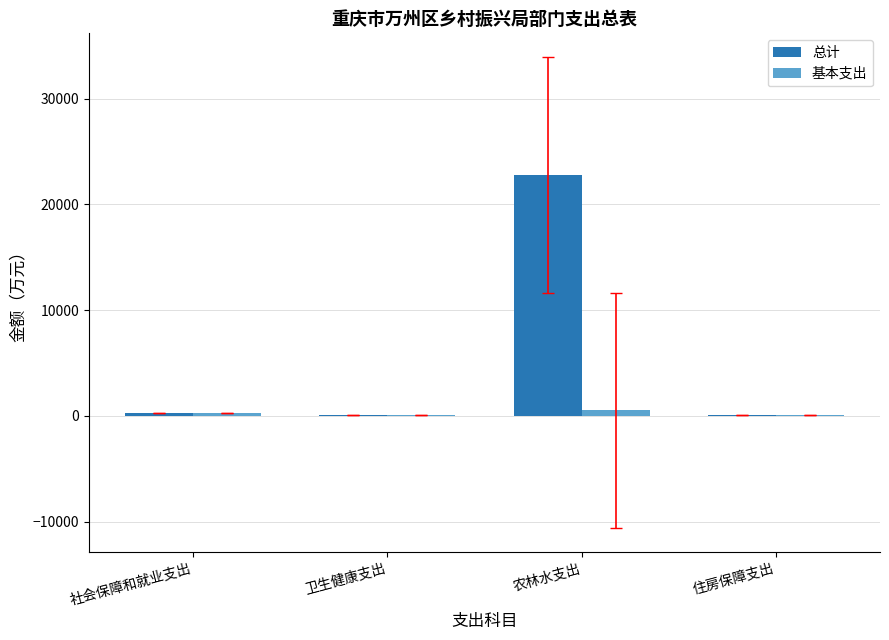

Count the number of data series in this chart.

2